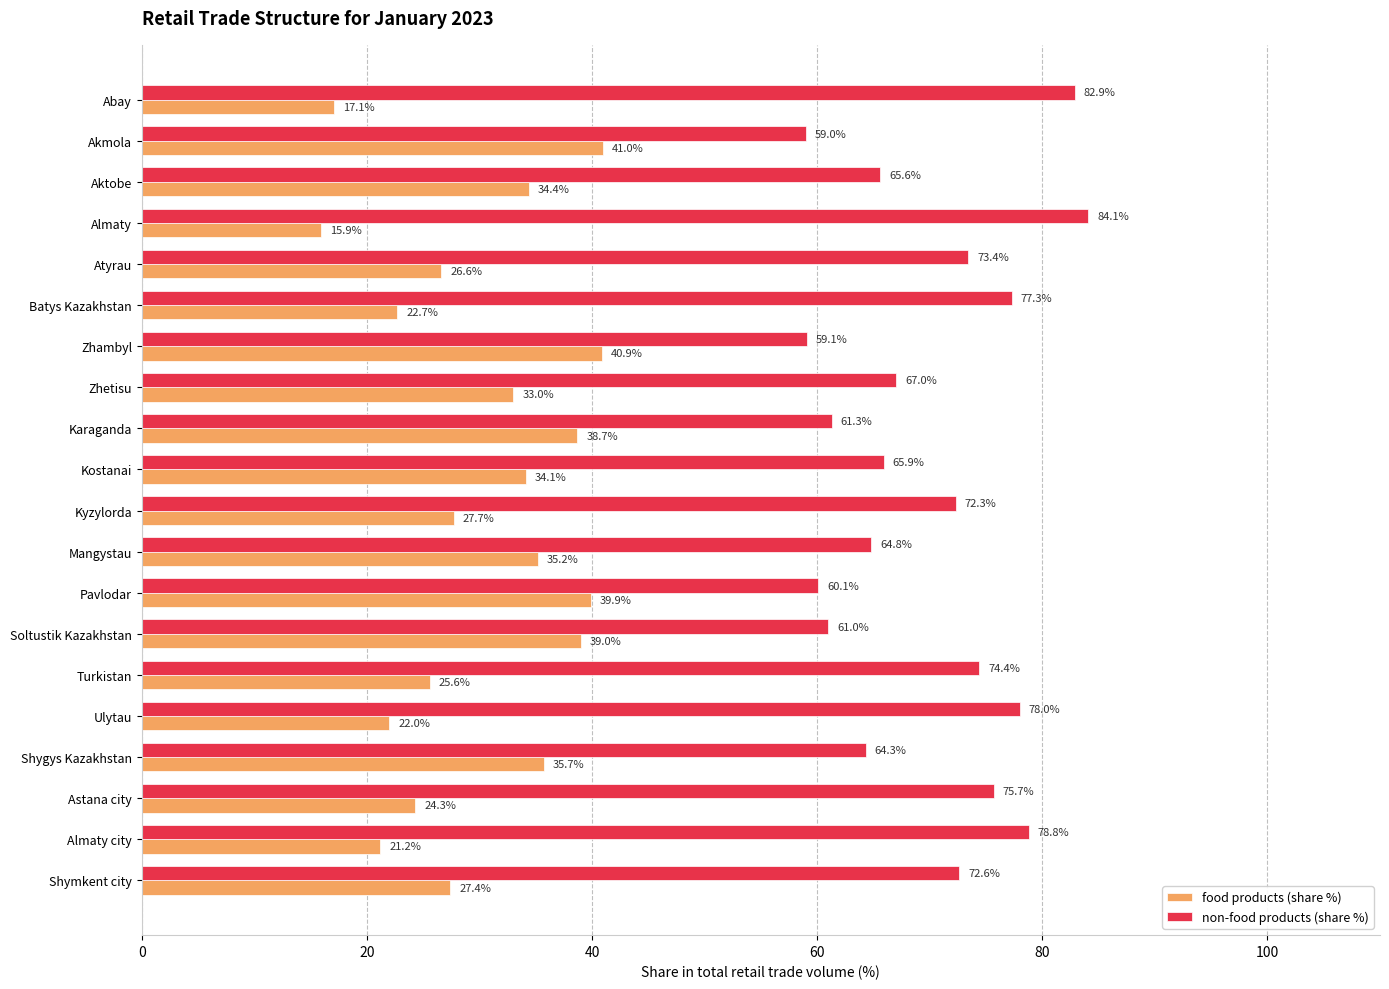

The non-food products (share %) series shows 72.3 at Kyzylorda. True or false?

True